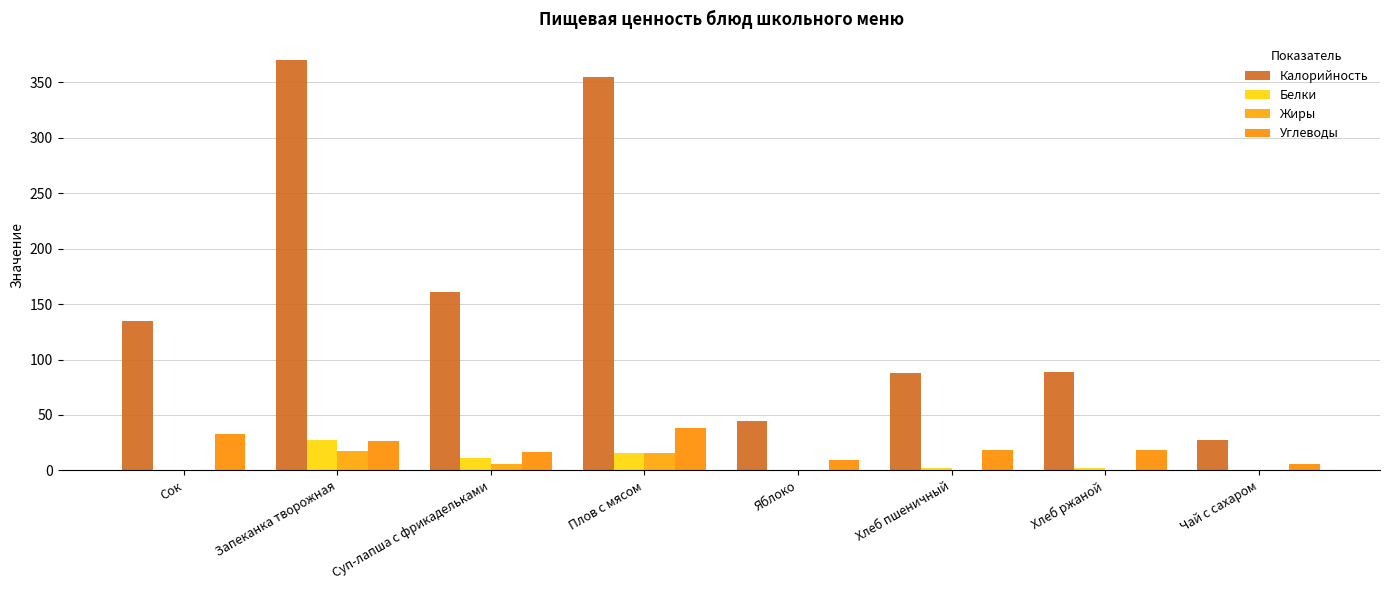

At which label is Калорийность closest to 198?

Суп-лапша с фрикадельками